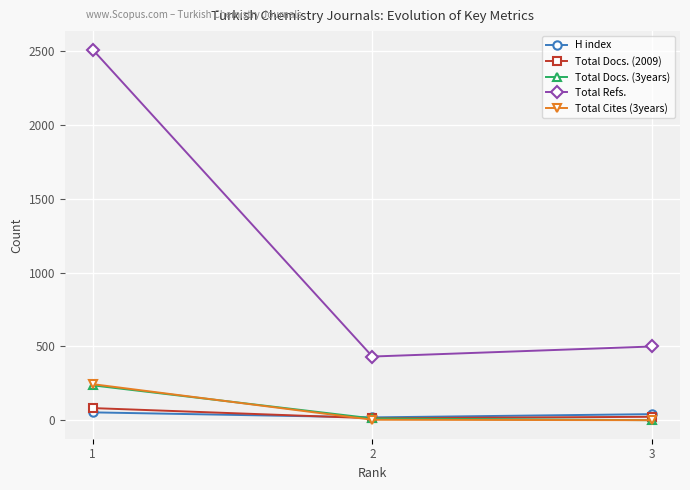

Between 1 and 3, which series saw the biggest shift?

Total Refs.